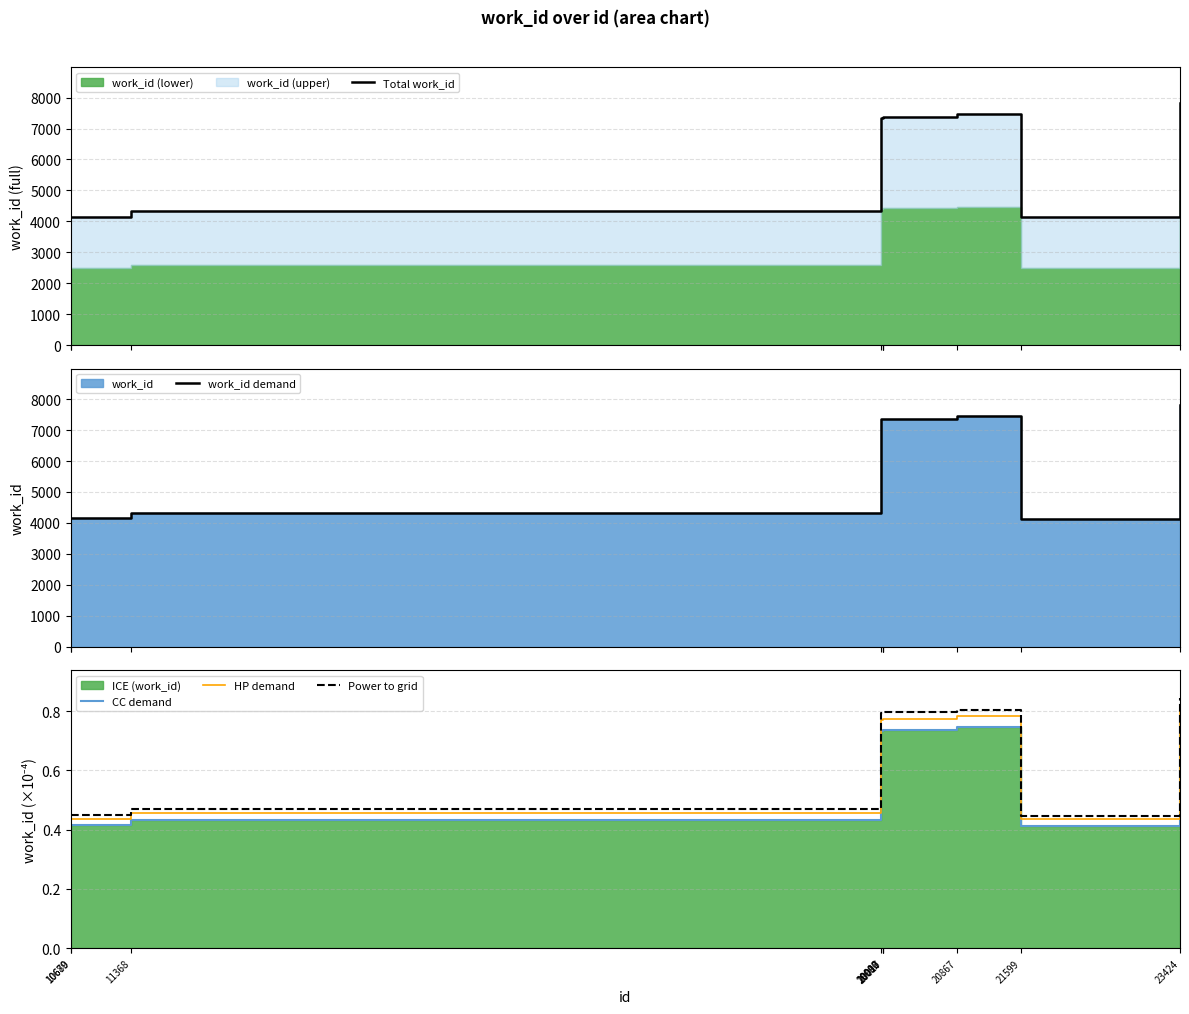

True or false: HP demand and CC demand intersect in this chart.

False